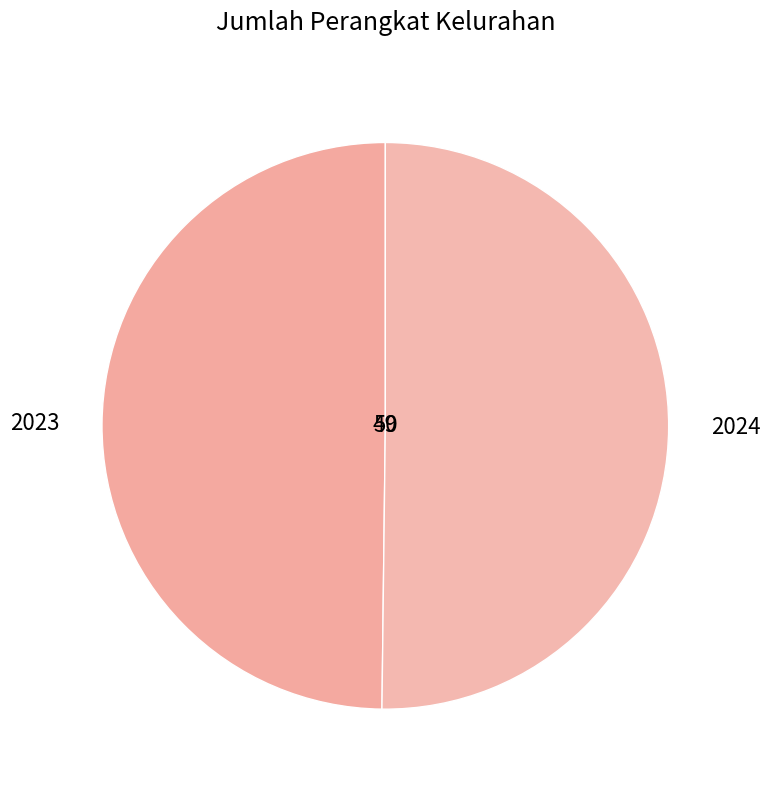

How many segments does this pie chart have?

2